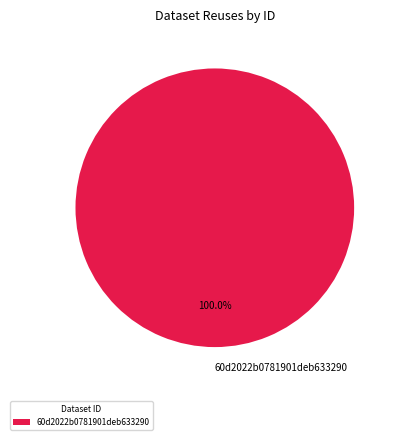

Rank the categories by value from lowest to highest.

60d2022b0781901deb633290